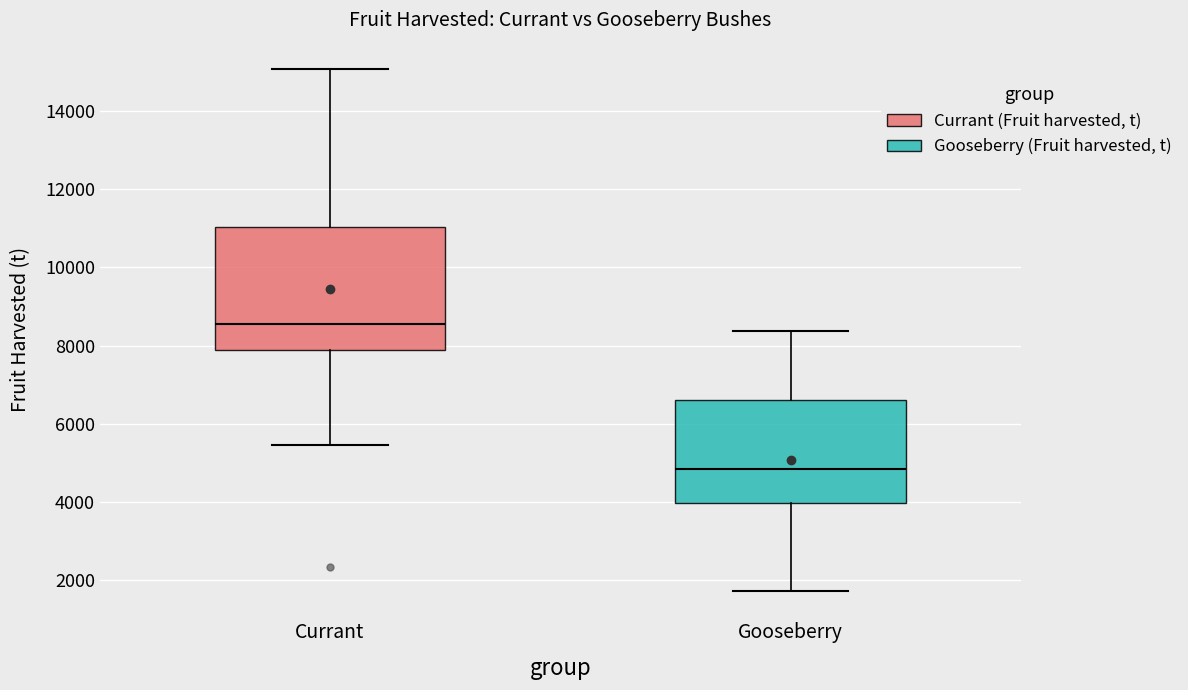

Where does the upper whisker of the box for Currant end on the y-axis? The values are not printed on the chart, so give them approximately, as read against the axis.

15000